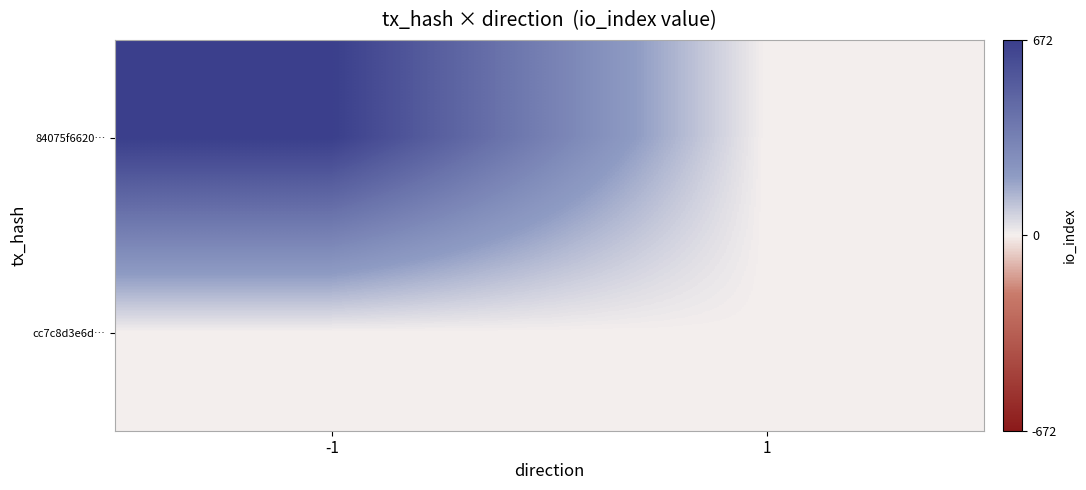

At -1, list the series in order from largest to smallest.

84075f6620…, cc7c8d3e6d…